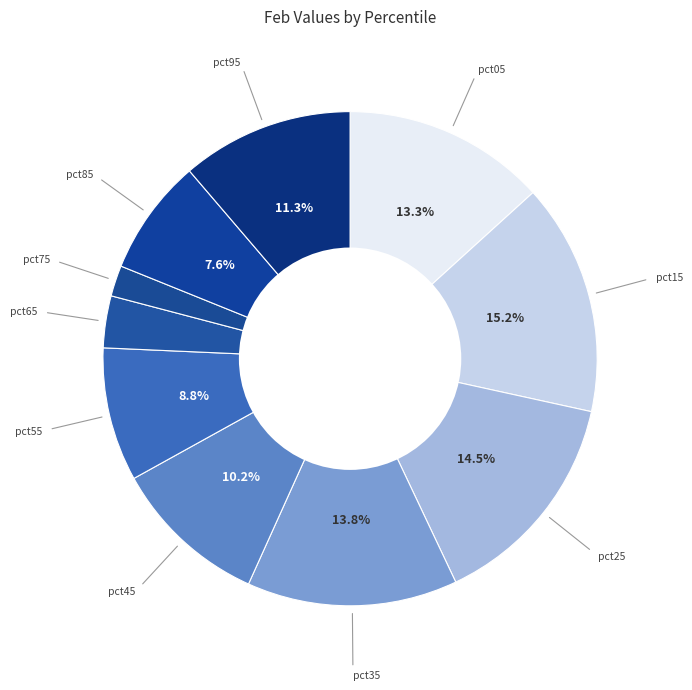

How many segments does this pie chart have?

10